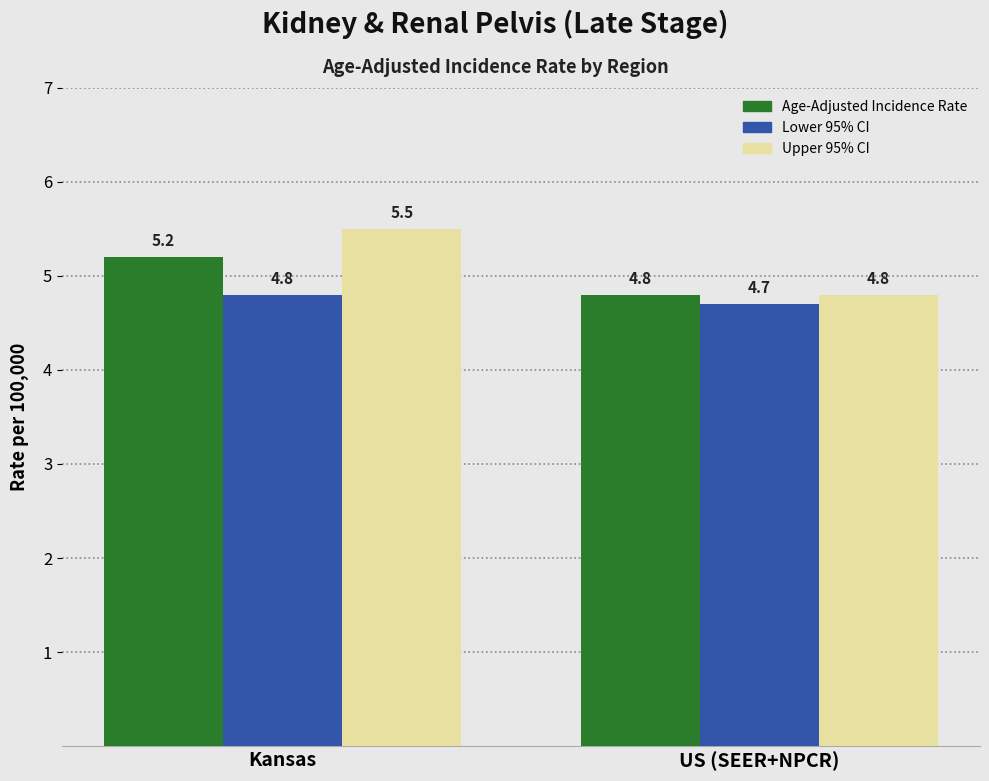

How many groups of bars are there?

2